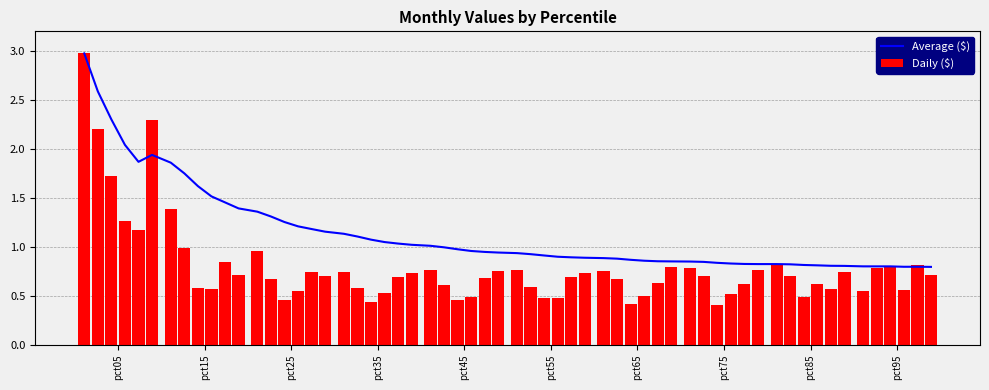

Reading left to right, what are all the values shown in this chart?

Jan: pct05=3.0	pct15=1.4	pct25=1.0	pct35=0.7	pct45=0.8	pct55=0.8	pct65=0.8	pct75=0.8	pct85=0.8	pct95=0.5
Feb: pct05=2.2	pct15=1.0	pct25=0.7	pct35=0.6	pct45=0.6	pct55=0.6	pct65=0.7	pct75=0.7	pct85=0.7	pct95=0.8
Mar: pct05=1.7	pct15=0.6	pct25=0.5	pct35=0.4	pct45=0.5	pct55=0.5	pct65=0.4	pct75=0.4	pct85=0.5	pct95=0.8
Apr: pct05=1.3	pct15=0.6	pct25=0.6	pct35=0.5	pct45=0.5	pct55=0.5	pct65=0.5	pct75=0.5	pct85=0.6	pct95=0.6
May: pct05=1.2	pct15=0.8	pct25=0.7	pct35=0.7	pct45=0.7	pct55=0.7	pct65=0.6	pct75=0.6	pct85=0.6	pct95=0.8
Jun: pct05=2.3	pct15=0.7	pct25=0.7	pct35=0.7	pct45=0.8	pct55=0.7	pct65=0.8	pct75=0.8	pct85=0.7	pct95=0.7